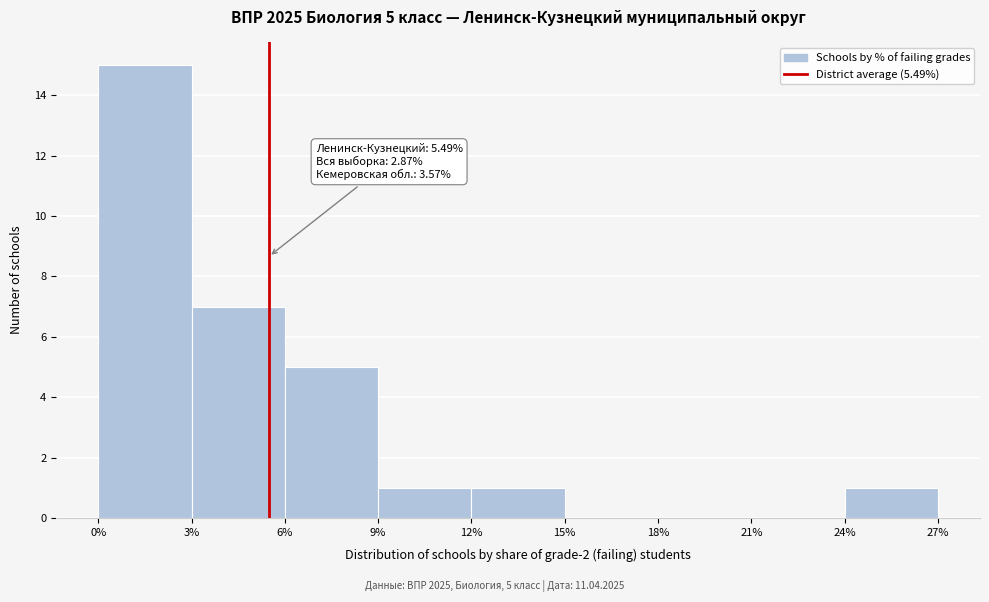

Which range on the x-axis has the tallest bar?

0% to 3%